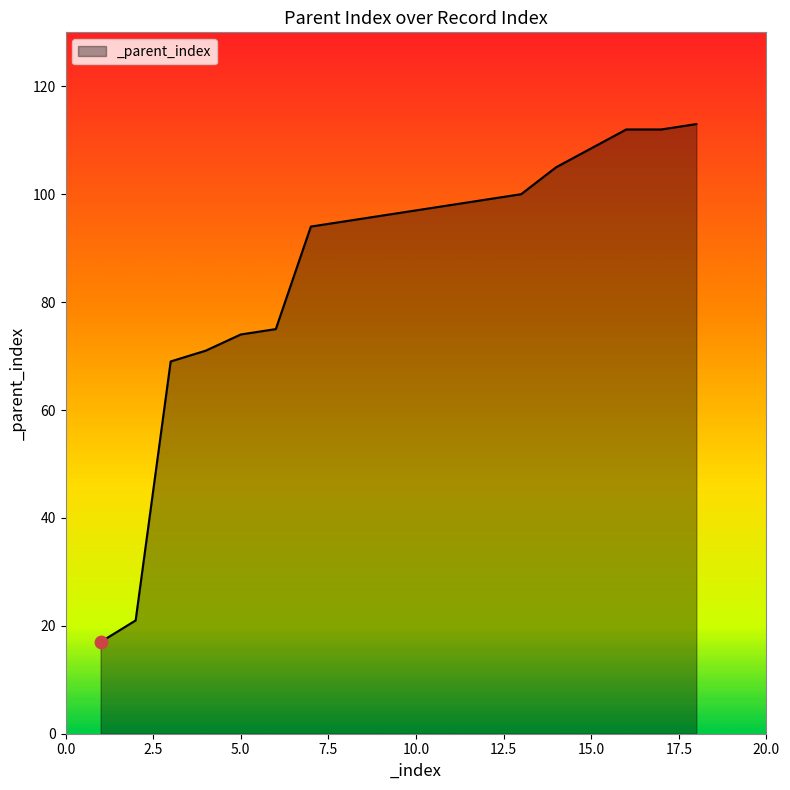

What is the minimum value shown in the chart?

17